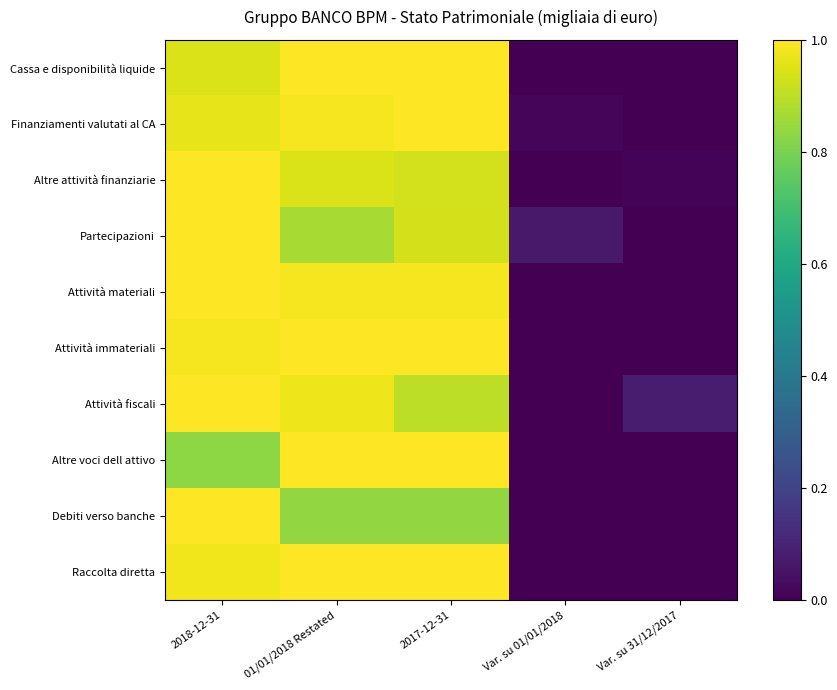

How many categories are shown in the chart?

5